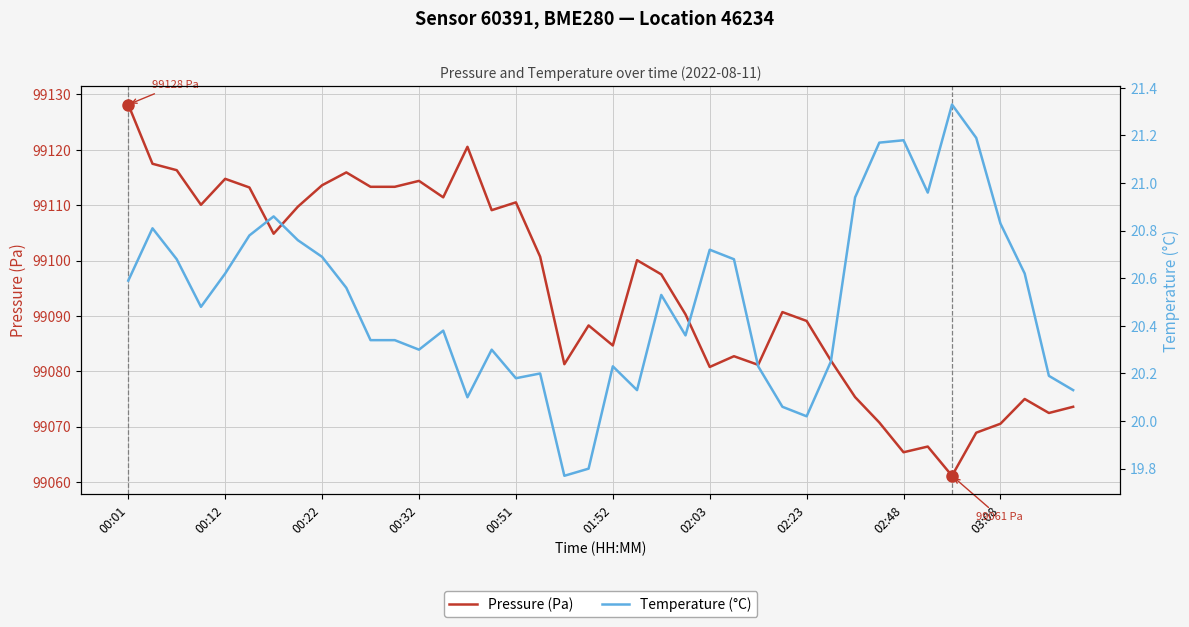

Is it true that Pressure (Pa) equals 143793.9 at 00:51?

False